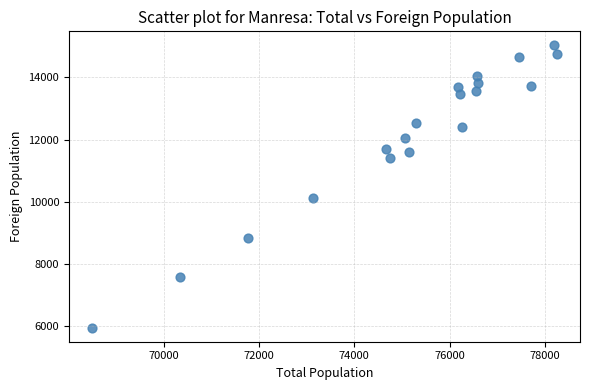

What is the range of X values (max minus min)?

9740